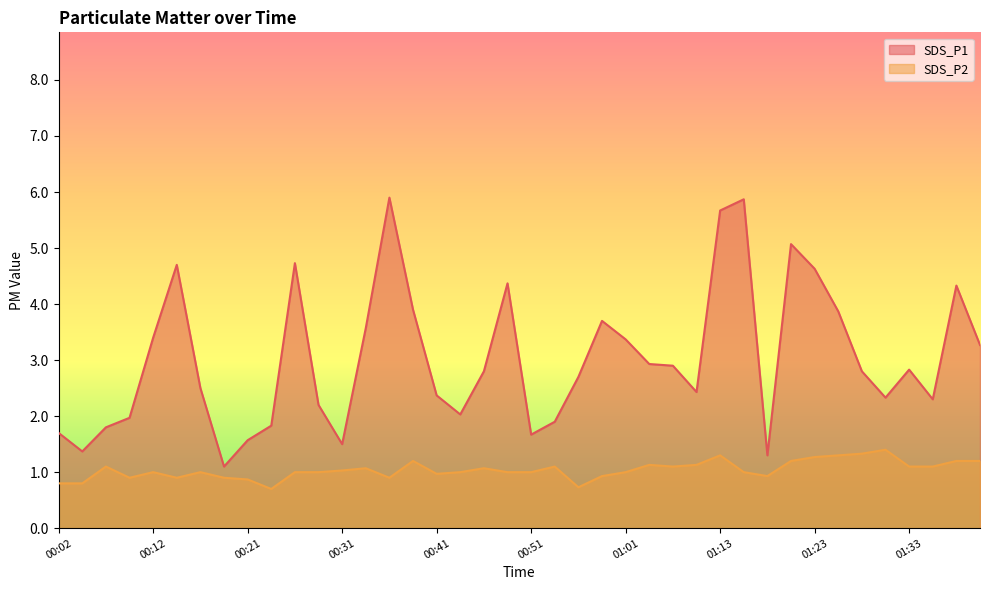

Which series changed the most between 01:11 and 01:26?

SDS_P1